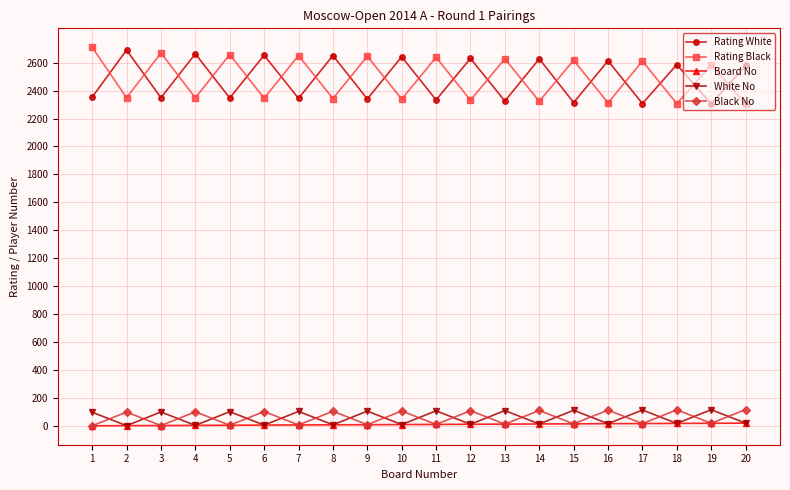

Where do Black No and White No first cross each other?

1 and 2